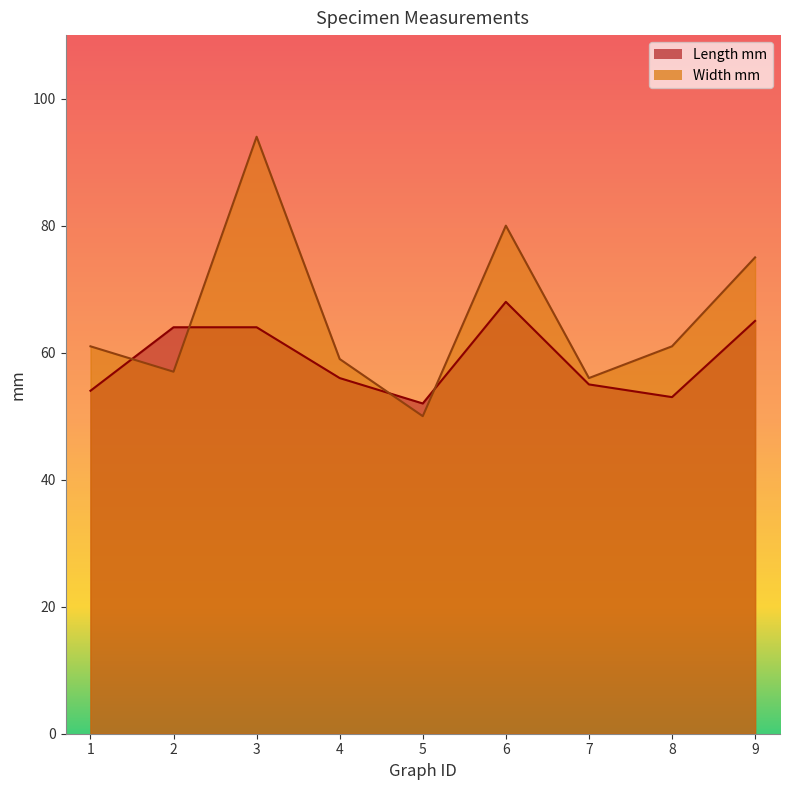

Reading left to right, transcribe all the data shown in this chart.

Length mm: 1=54	2=64	3=64	4=56	5=52	6=68	7=55	8=53	9=65
Width mm: 1=61	2=57	3=94	4=59	5=50	6=80	7=56	8=61	9=75